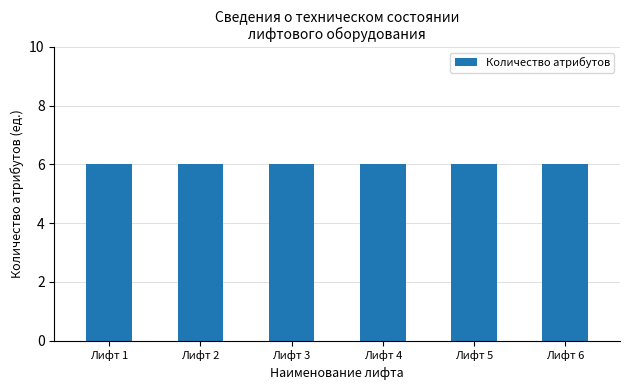

How many distinct data groups are displayed?

1